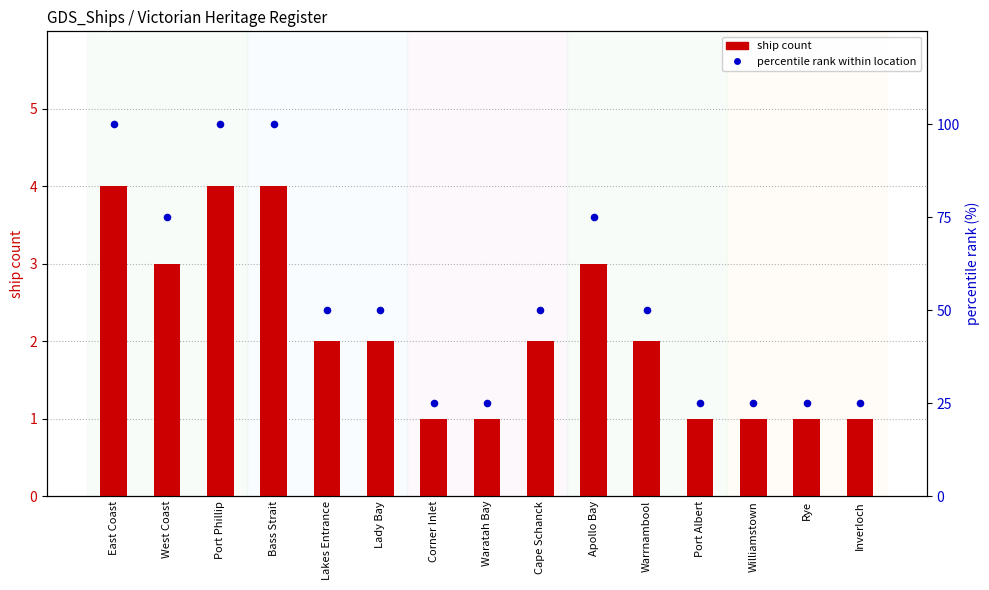

Is the value of ship count at Bass Strait greater than the value of percentile rank within location at Rye?

No